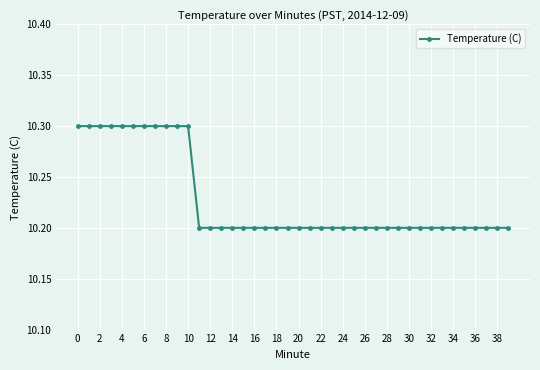

How many values are between 10 and 11?

40